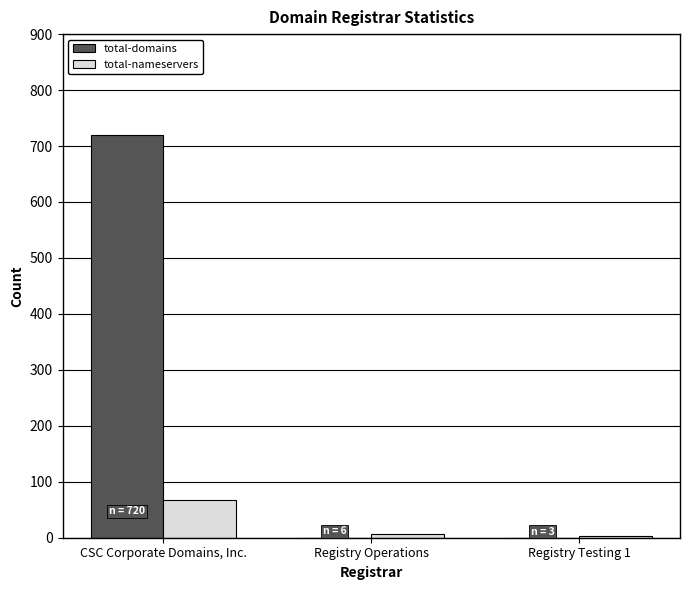

Are the bars grouped side by side (vs. stacked)?

Yes